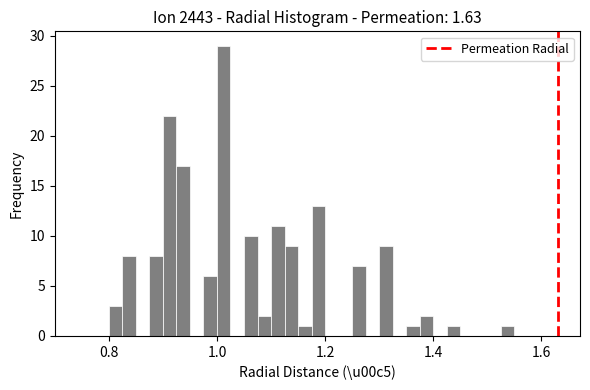

Read against the x-axis, roughly where is the centre of the tallest bar?

1.02